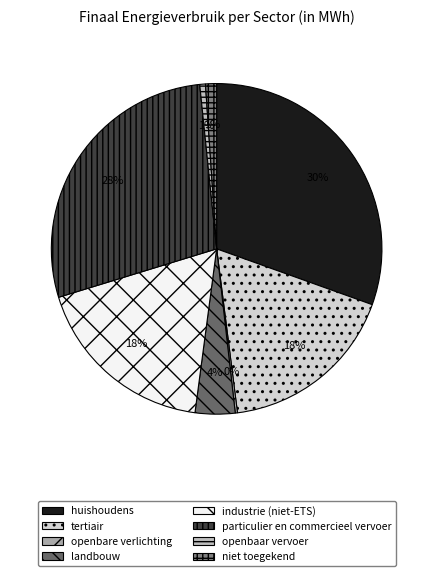

Is there any slice that represents more than half of the pie?

No